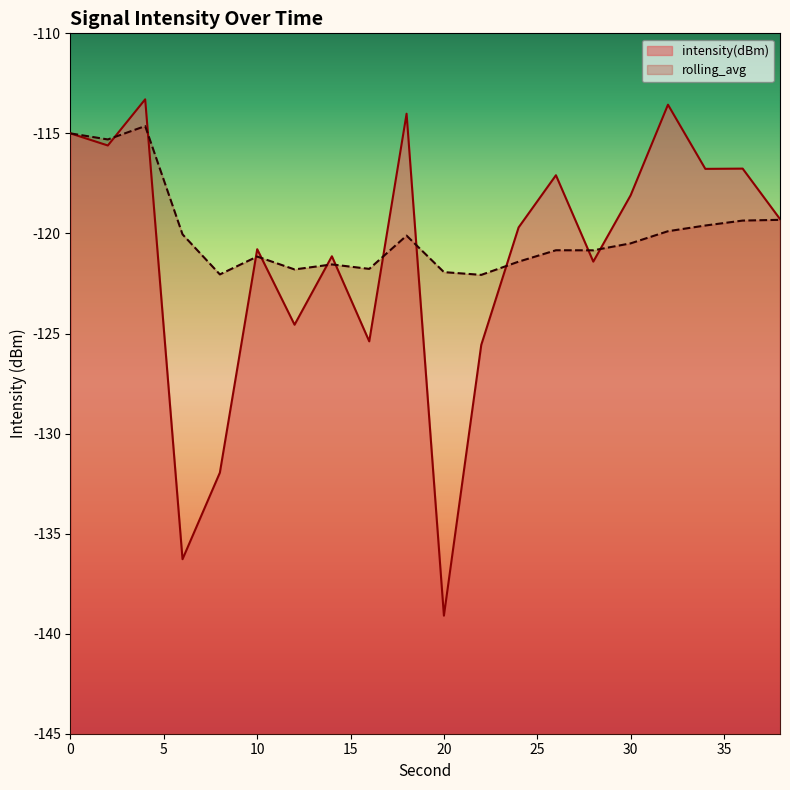

What is the difference between the maximum and minimum values in the intensity(dBm) series?

25.8